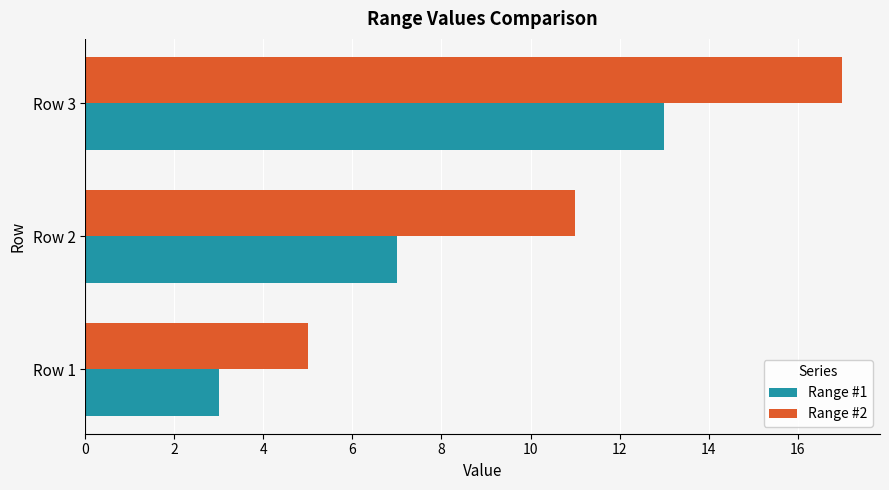

Which series has the largest total across all categories?

Range #2